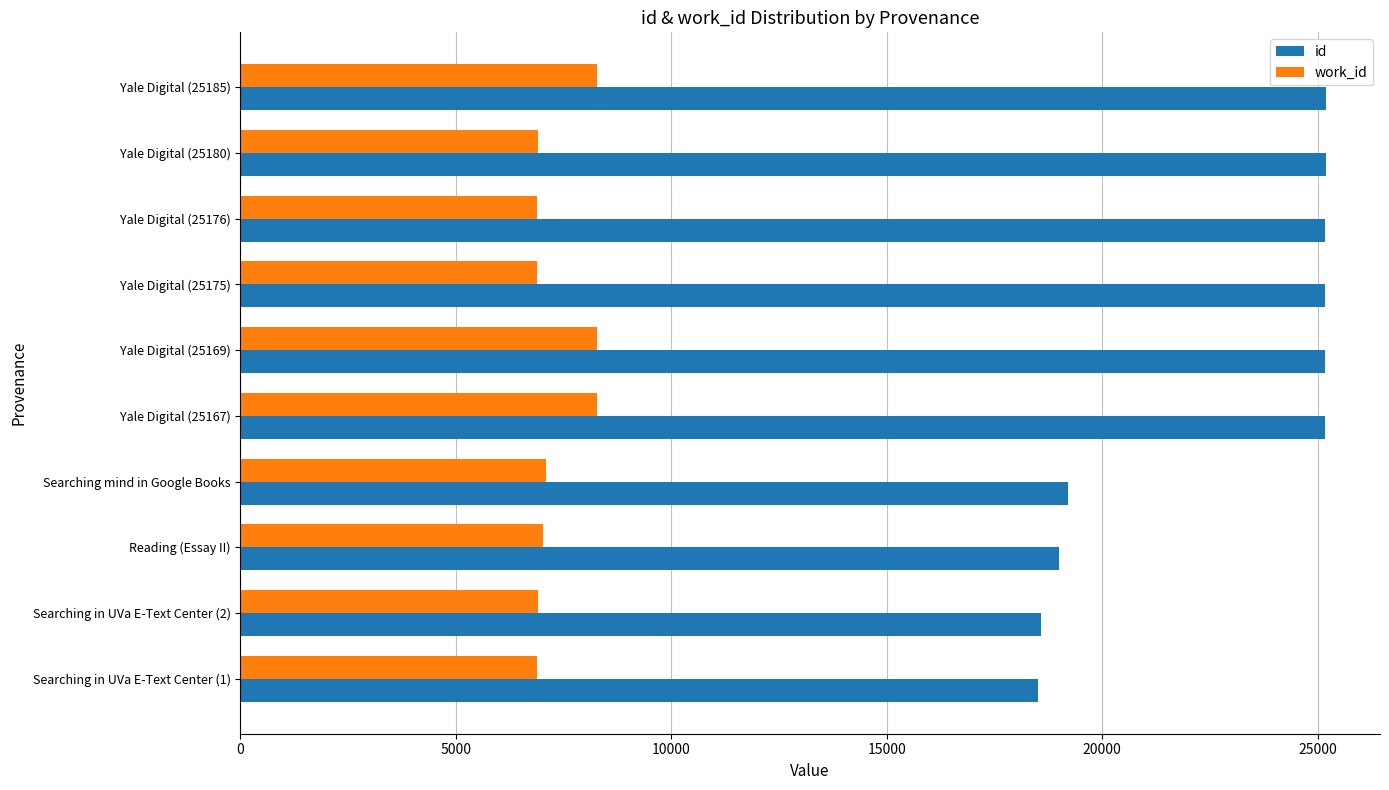

What are all the series names shown in the legend?

id, work_id